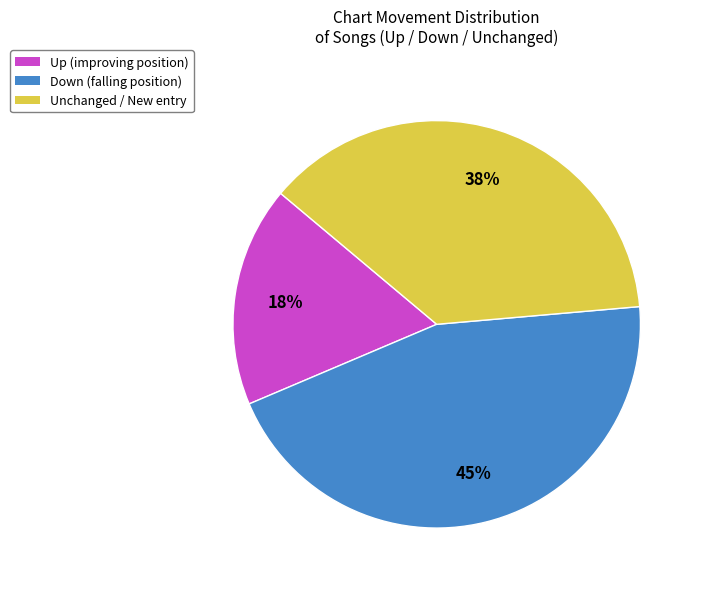

Does Up (improving position) account for over 50% of the chart?

No